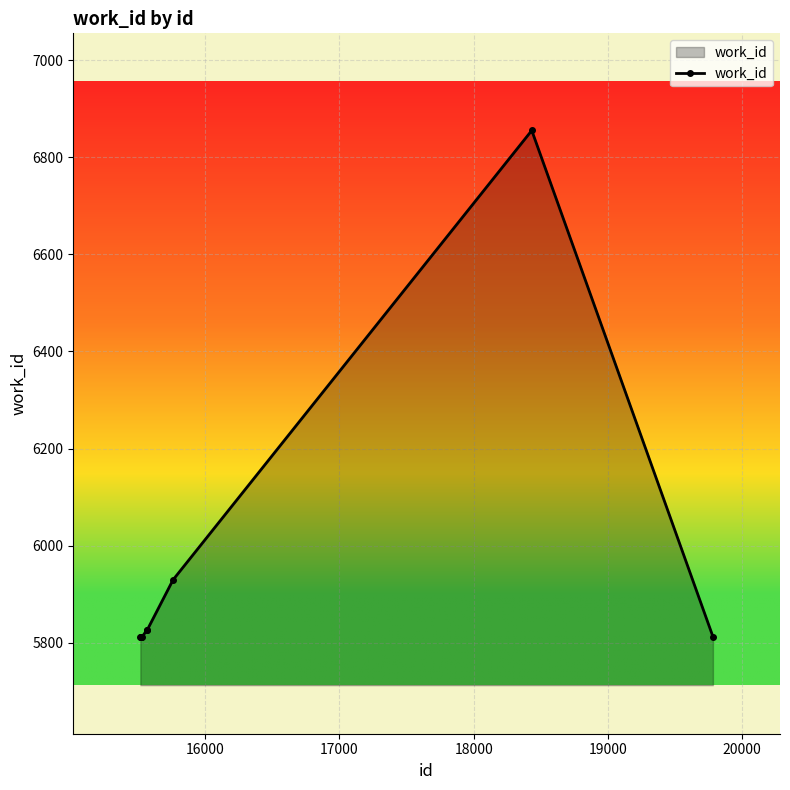

What is the value of the 2nd point from the left?

5813